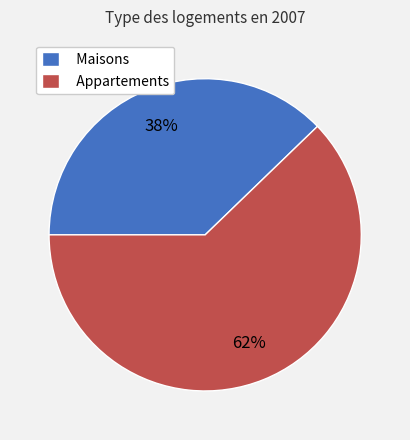

To the nearest percent, what is the average slice percentage?

50%